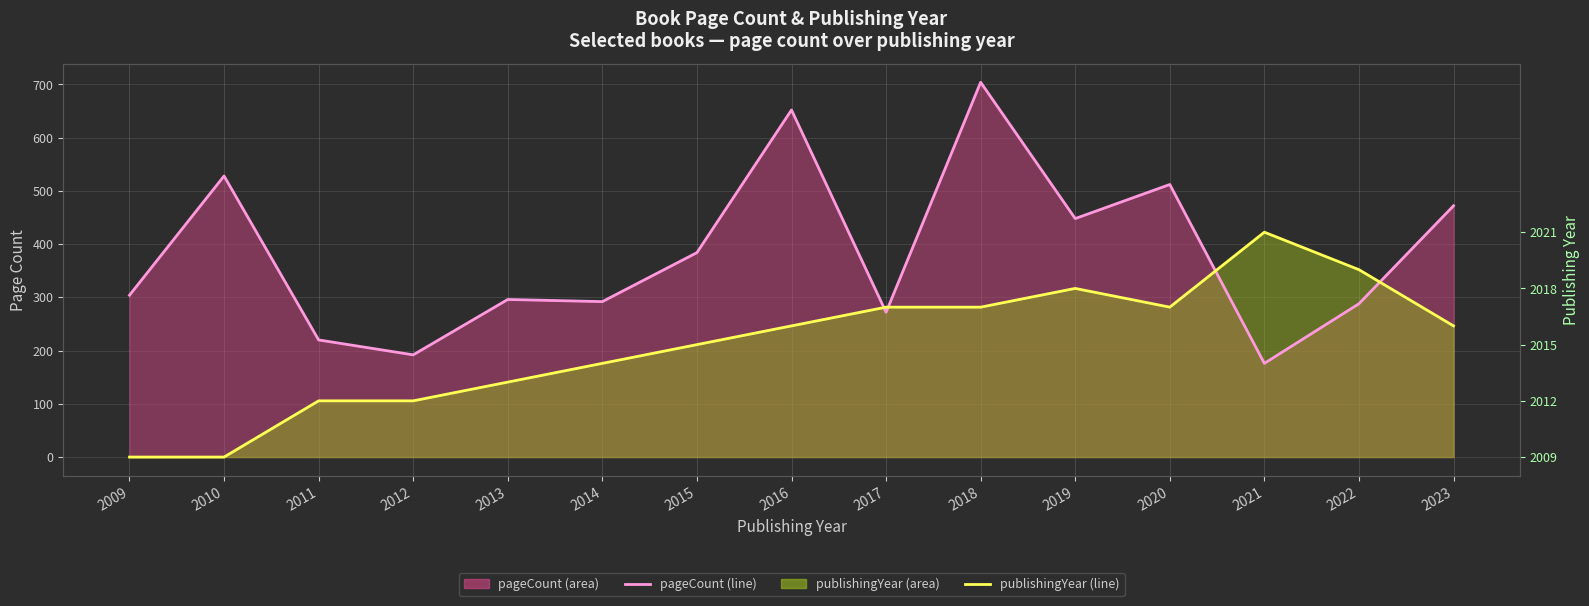

True or false: publishingYear (line) has a value of 55.9 at 2015.

False